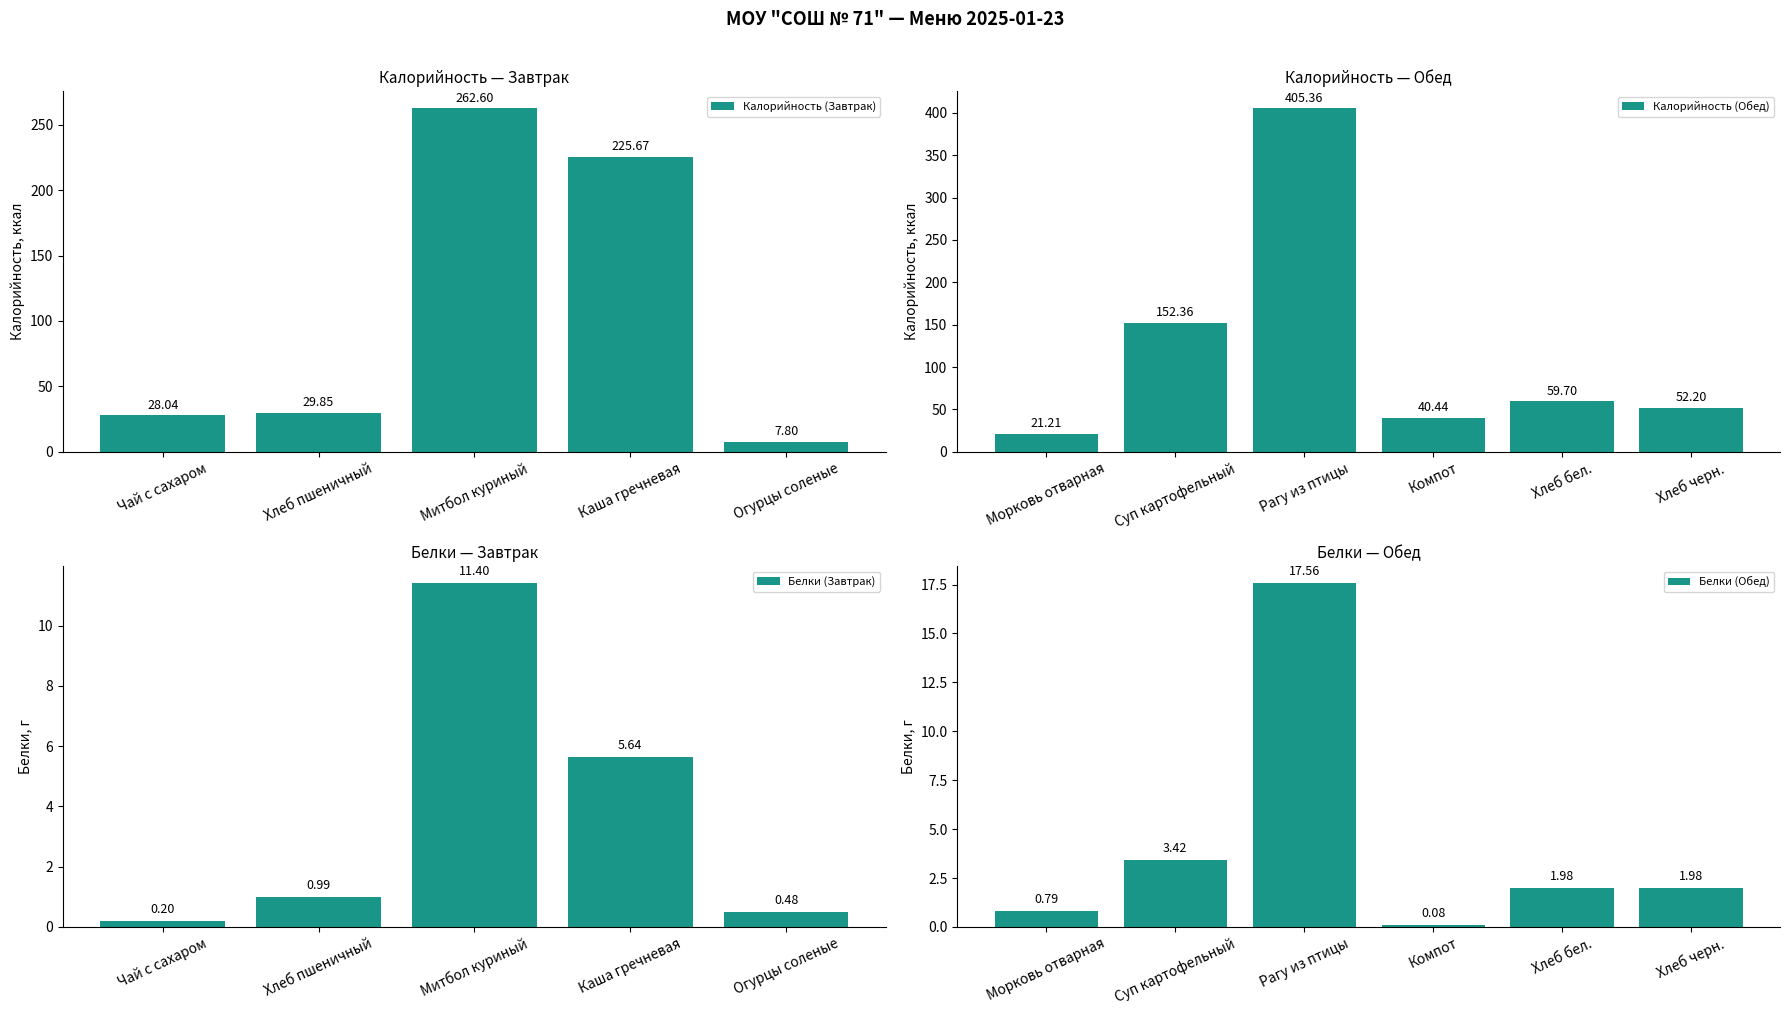

At Хлеб черн., list the series in order from smallest to largest.

Белки, Калорийность